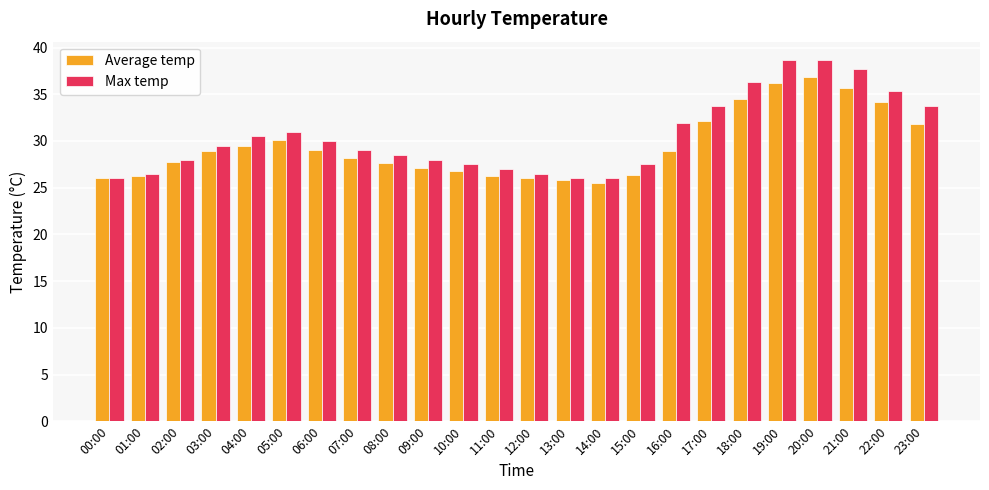

Which series changed the most between 13:00 and 18:00?

Max temp